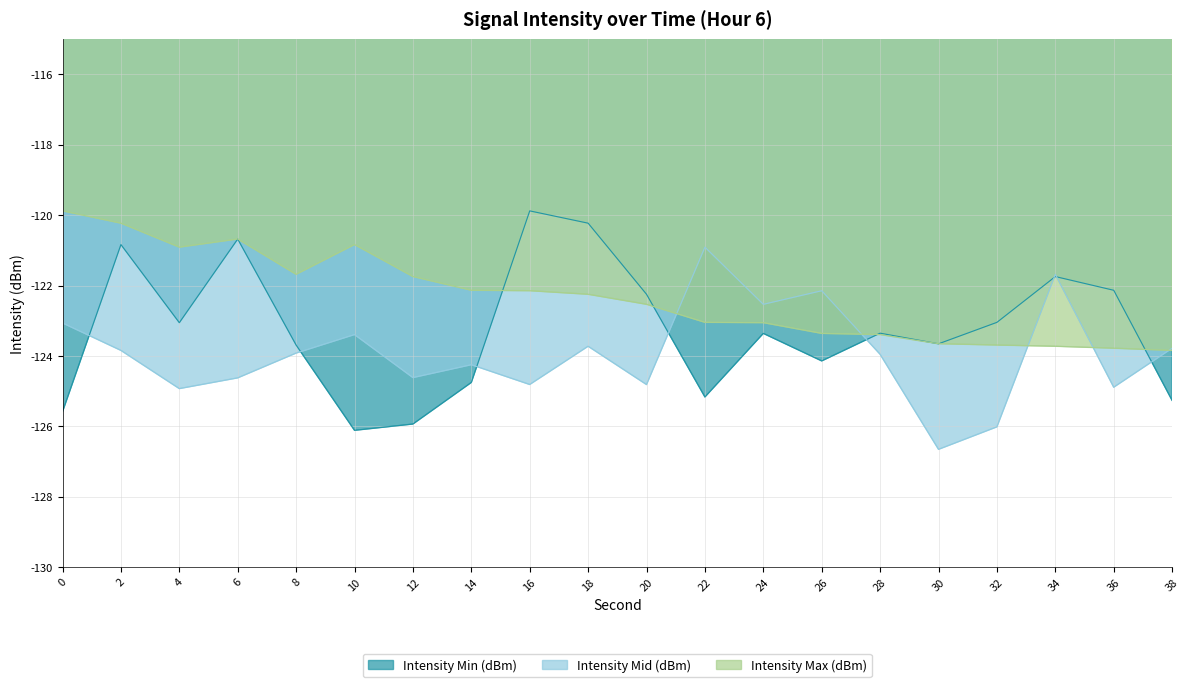

What is the total value across all series at 16?

-366.8